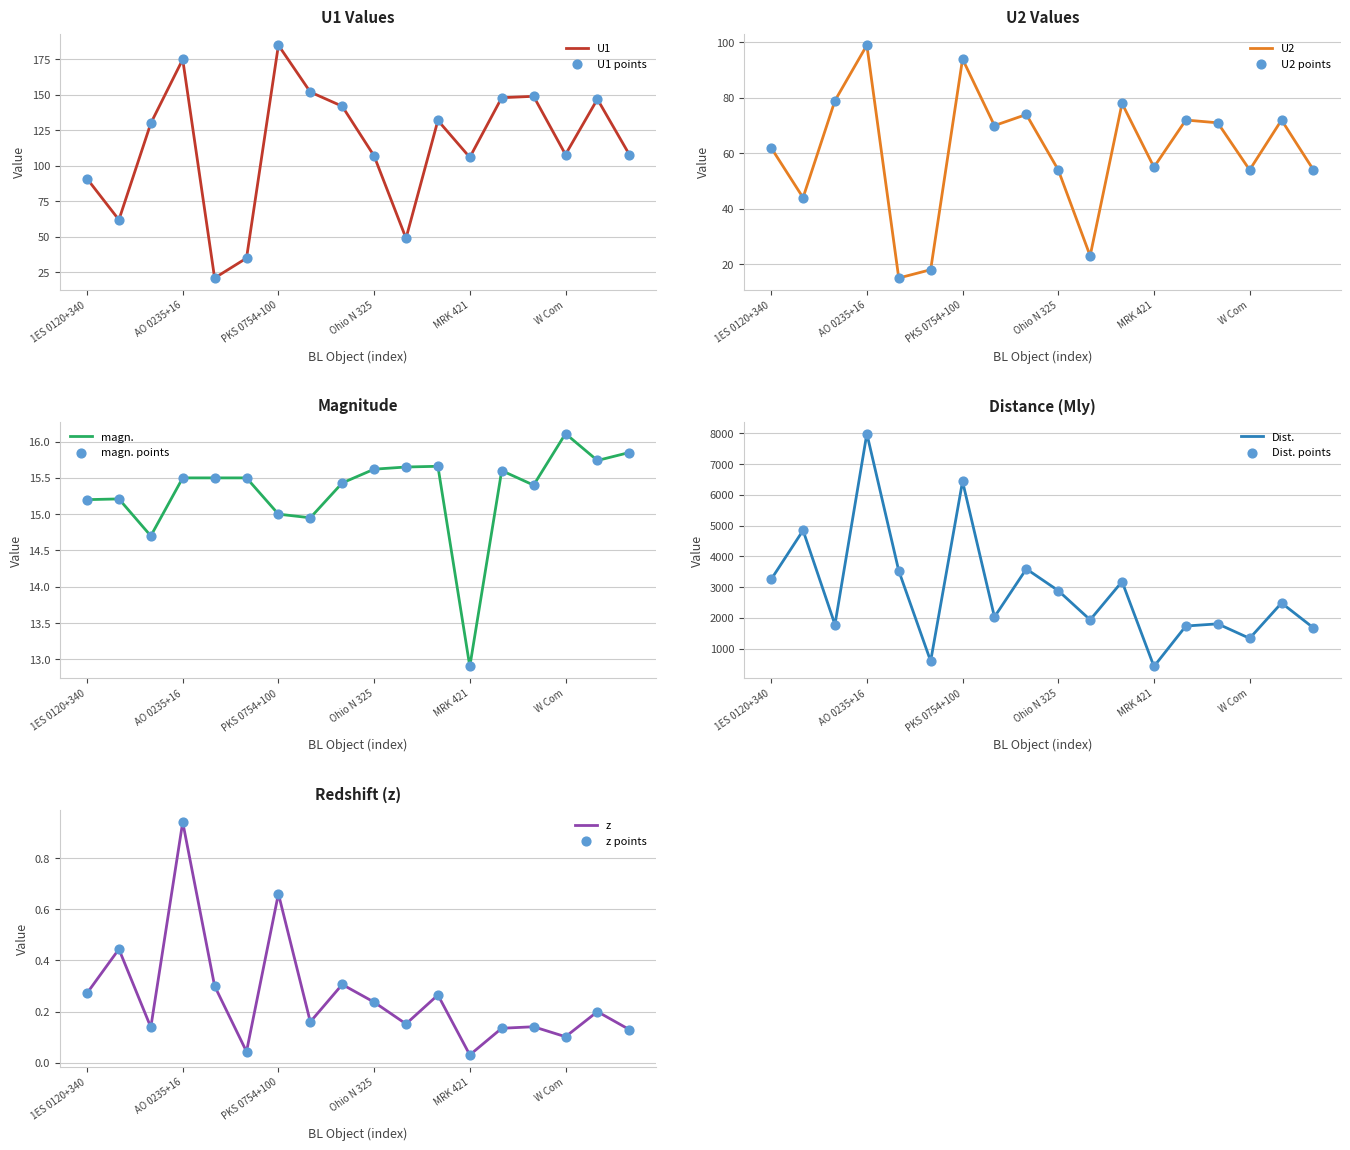

Which series reaches the minimum Y coordinate?

z